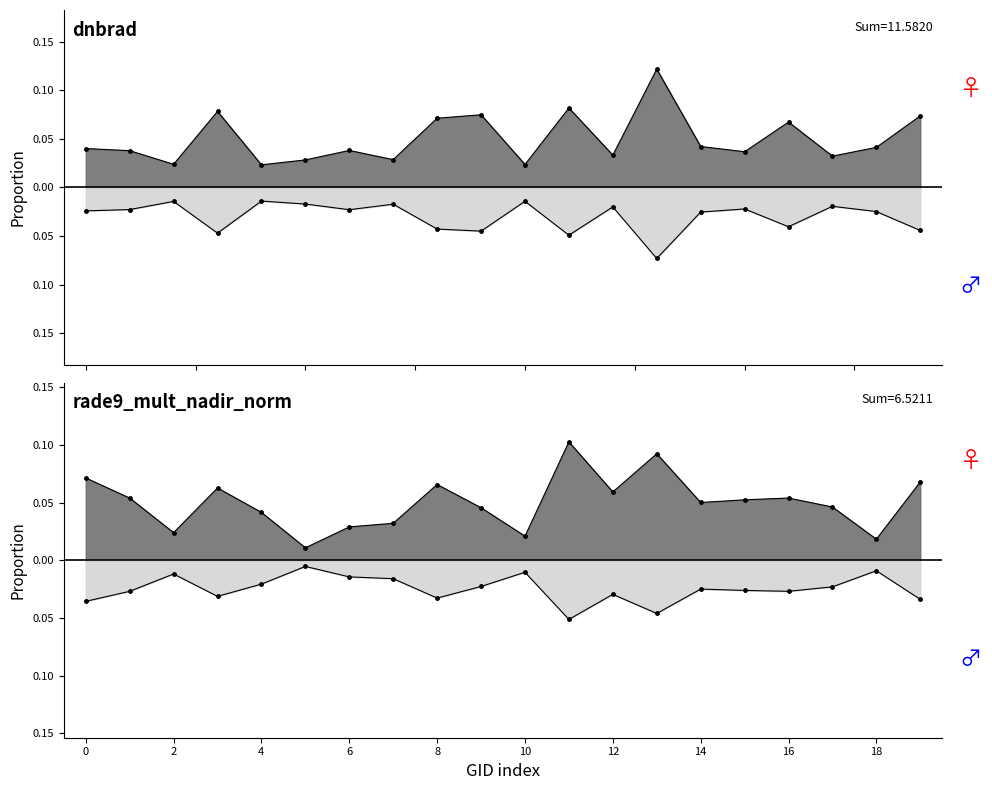

How many distinct data groups are displayed?

2